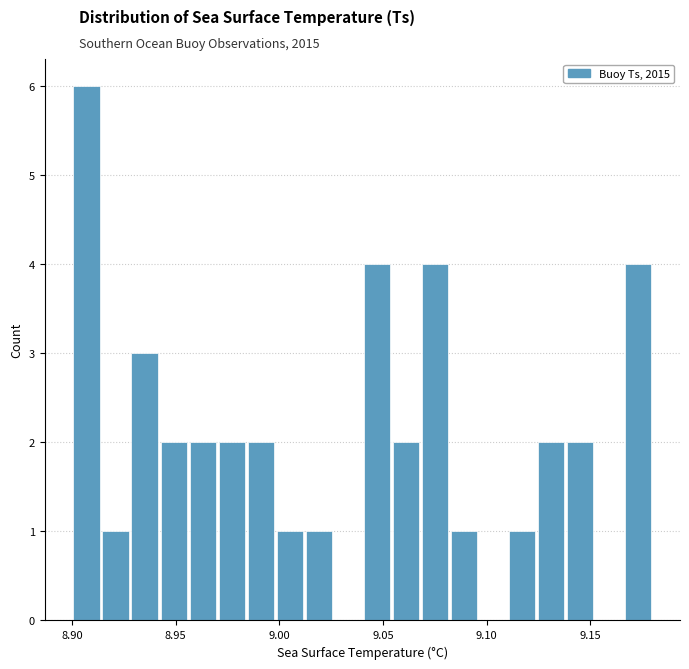

Around what value on the x-axis is the tallest bar? Give the approximate position of its centre, as read against the axis.

8.905